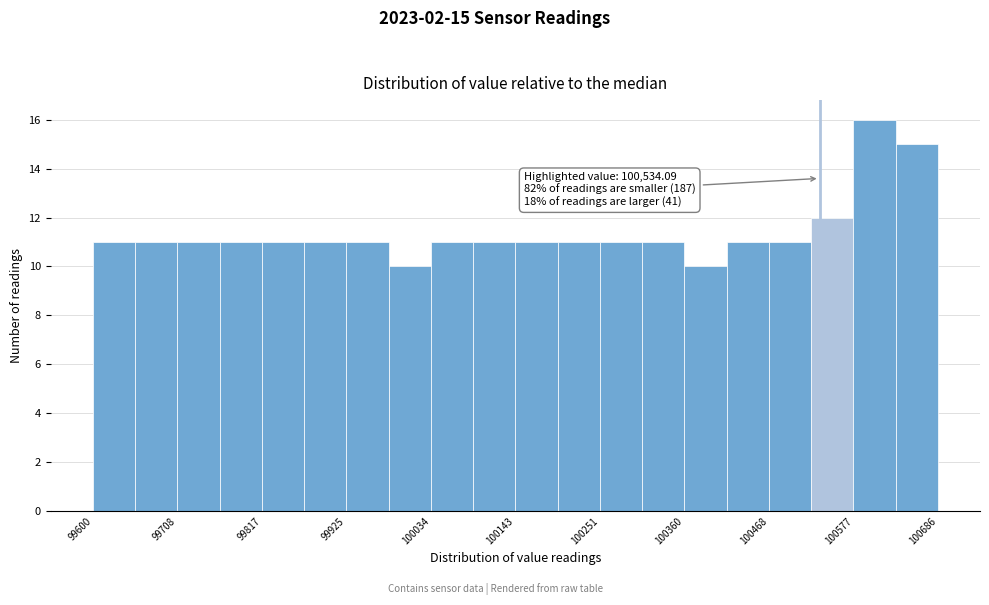

Around what value on the x-axis is the tallest bar? Give the approximate position of its centre, as read against the axis.

100600